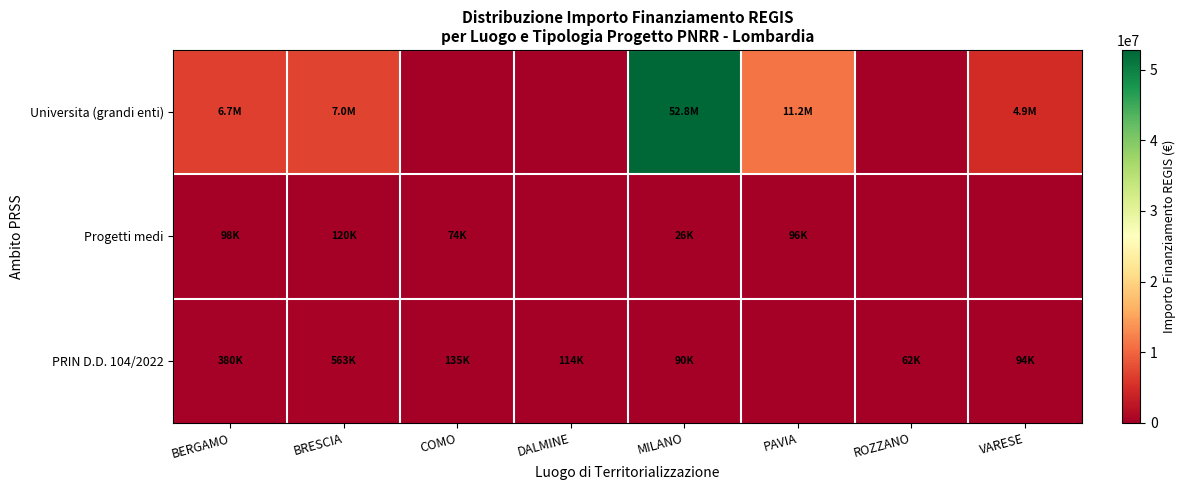

What is the difference between the highest and lowest values at BERGAMO?

6566853.0